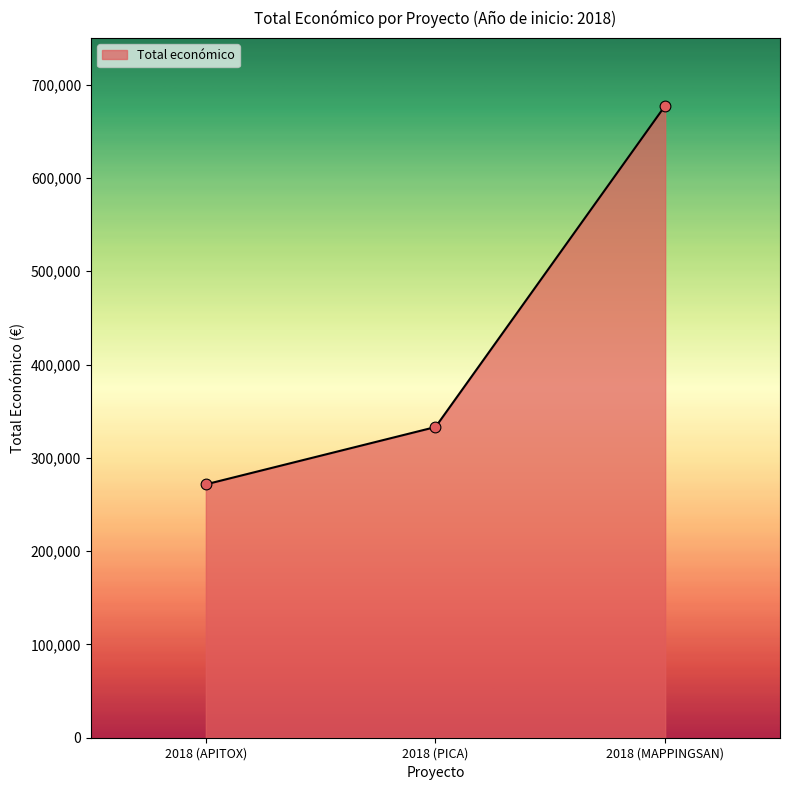

Between 2018 (PICA) and 2018 (MAPPINGSAN), which is larger?

2018 (MAPPINGSAN)